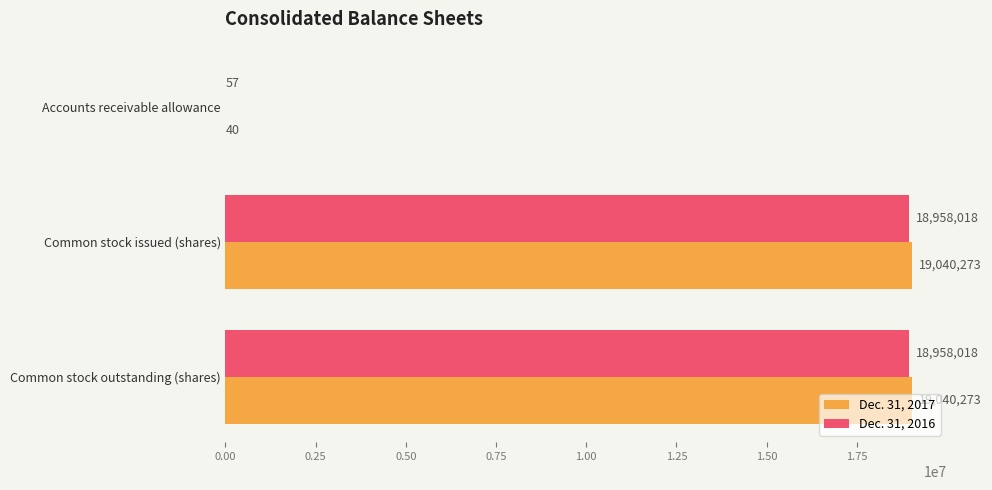

Which series has the largest total across all categories?

Dec. 31, 2017